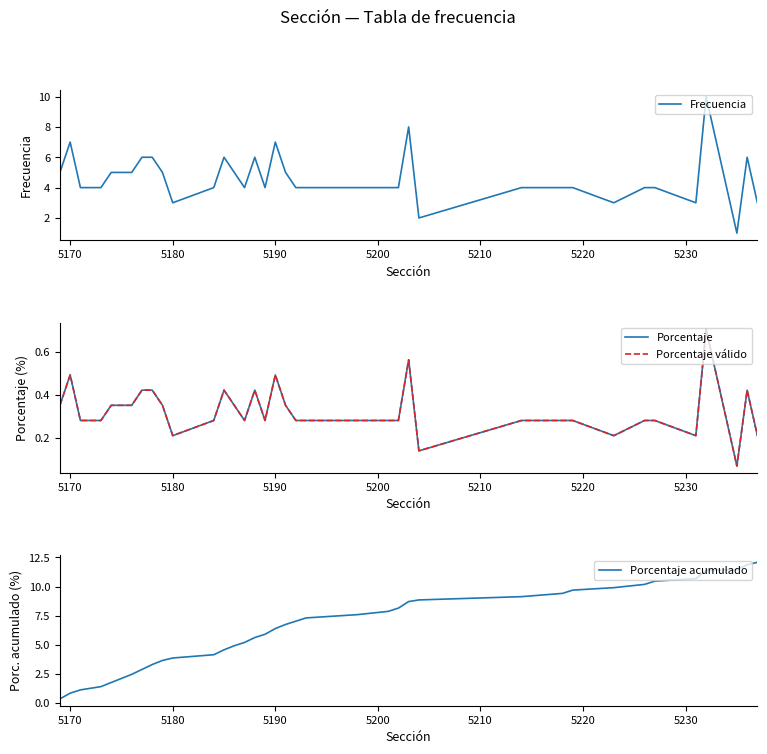

What is the lowest value of the Porcentaje acumulado series?

0.4